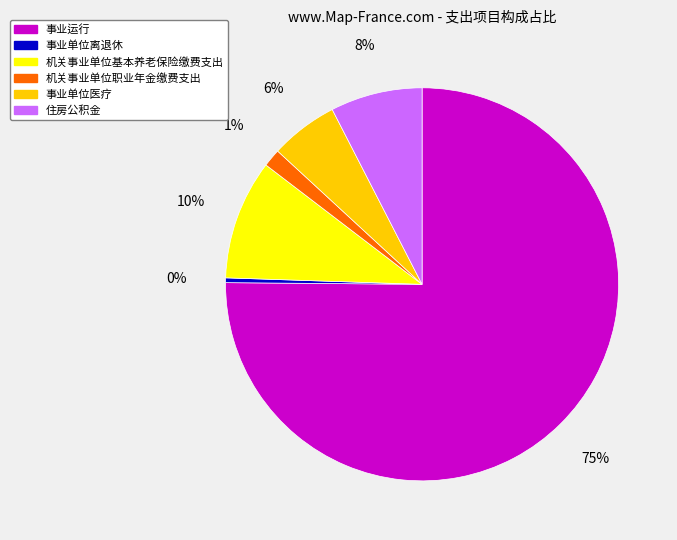

Which has a higher value, 机关事业单位职业年金缴费支出 or 事业运行?

事业运行